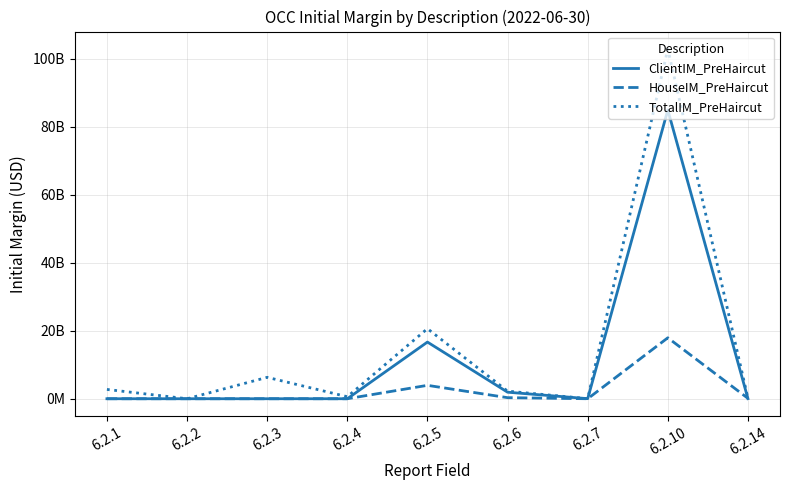

What are all the series names shown in the legend?

ClientIM_PreHaircut, HouseIM_PreHaircut, TotalIM_PreHaircut